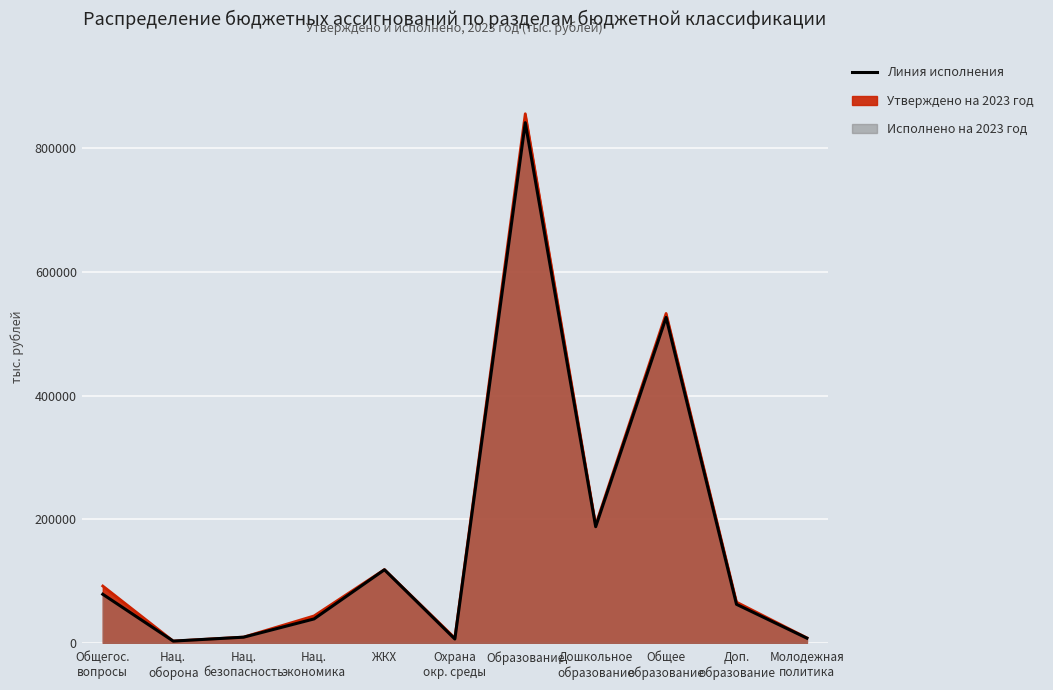

Where is the first local maximum for Исполнено на 2023 год?

ЖКХ